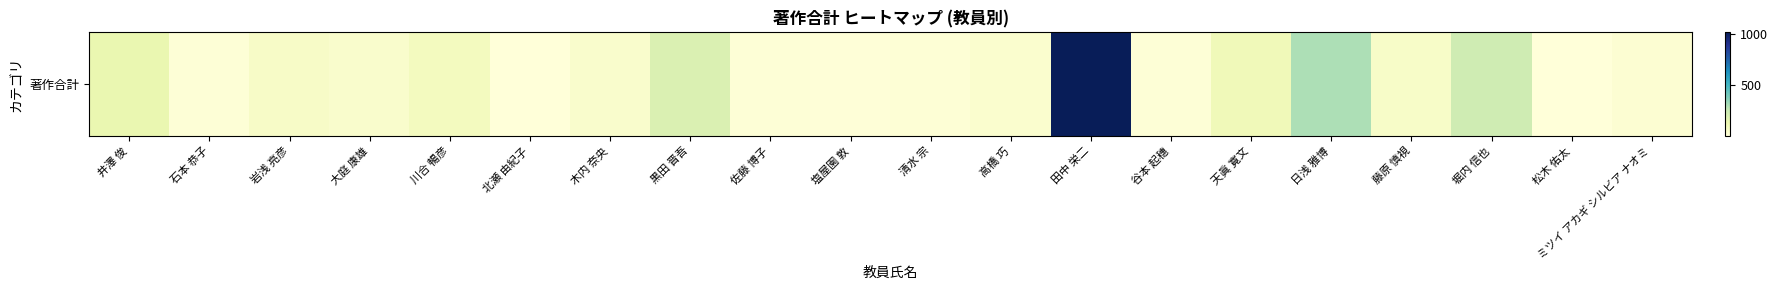

Where does the data first go above 48?

井澤 俊